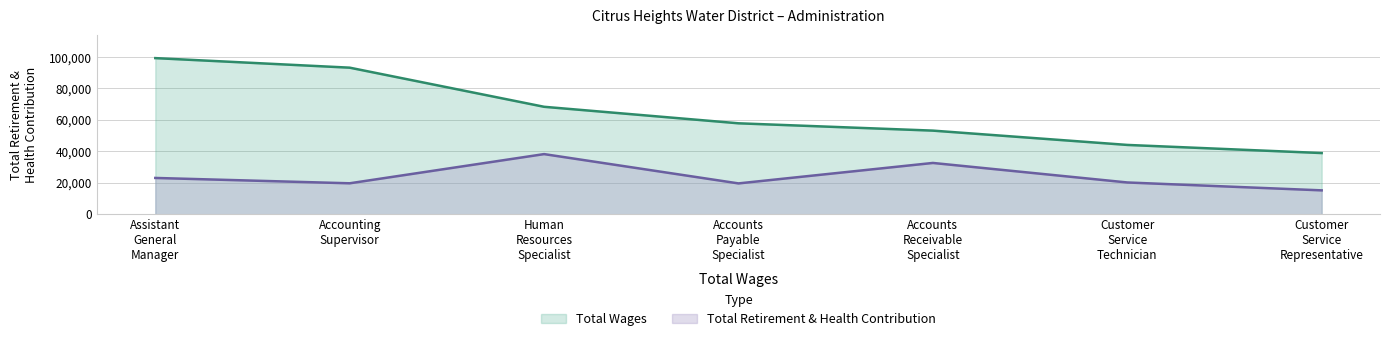

Rank the series by their average value, from highest to lowest.

Total Wages, Total Retirement & Health Contribution